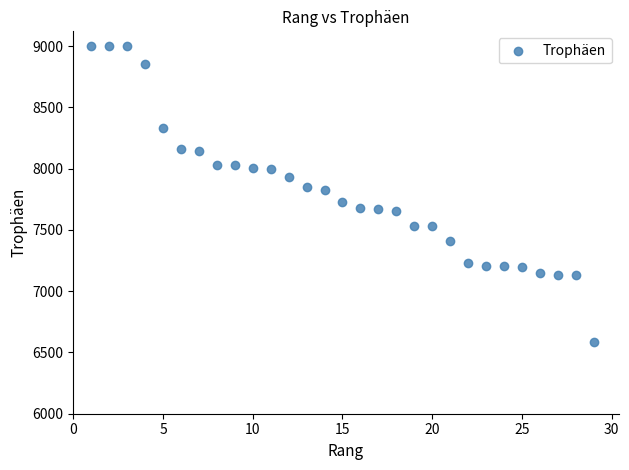

What is the range of X values (max minus min)?

28